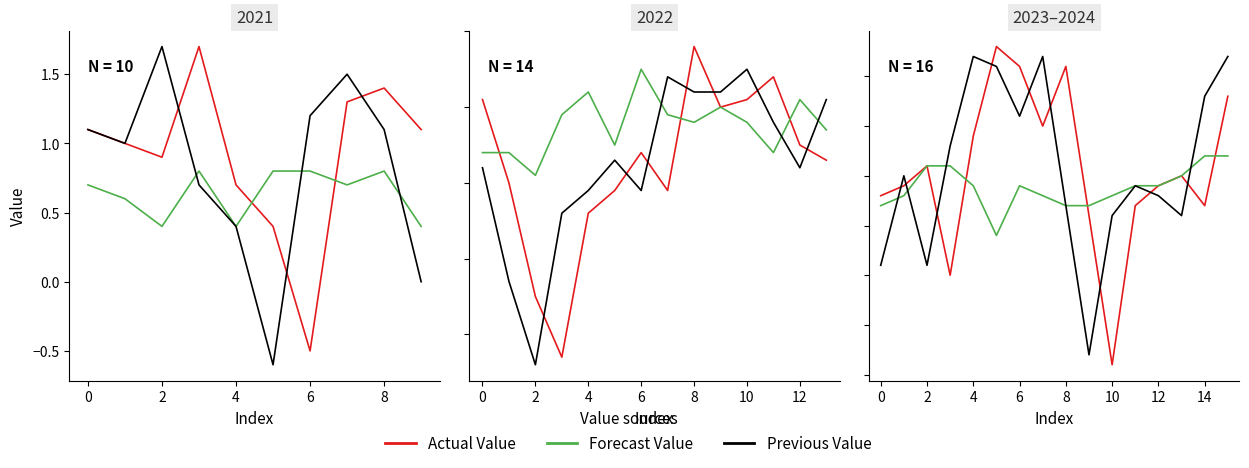

True or false: Actual has more than 1 interior local peaks.

True